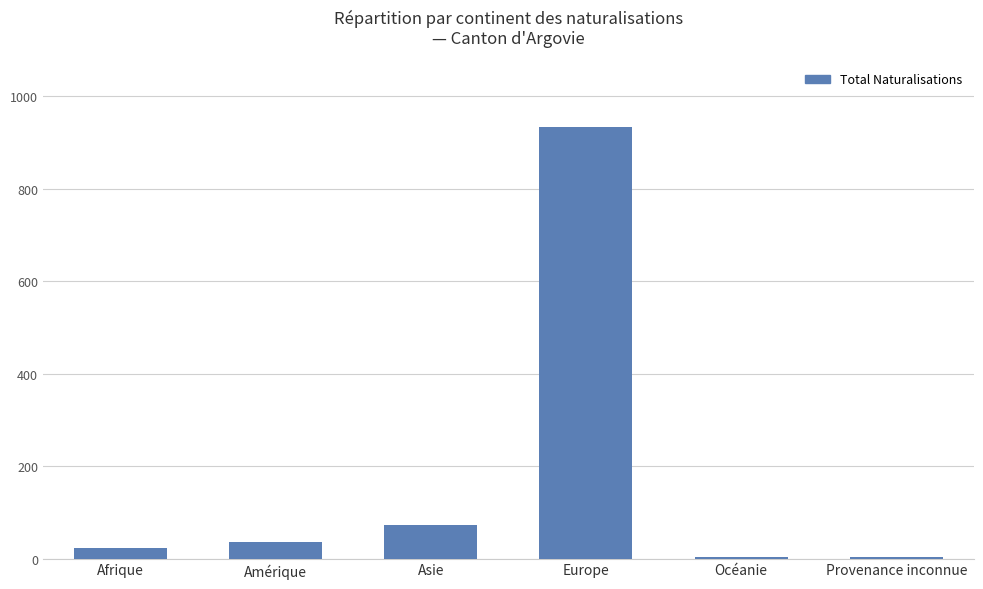

What is the sum of the values at Amérique and Provenance inconnue?

40